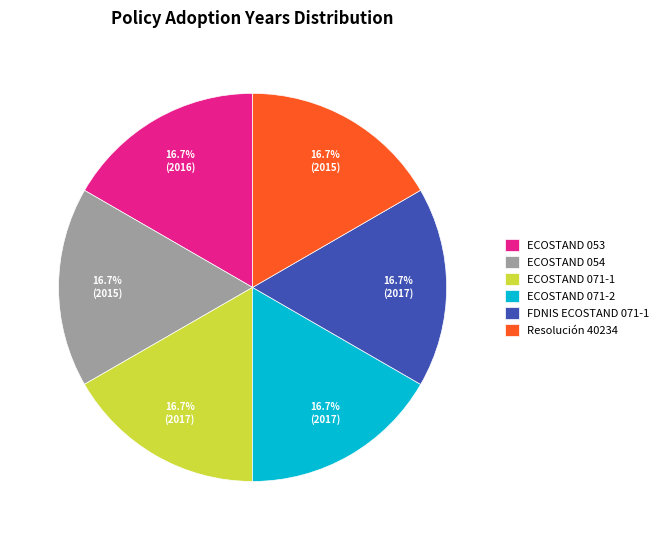

What is the ratio of the value at FDNIS ECOSTAND 071-1 to the value at ECOSTAND 071-1?

1.0